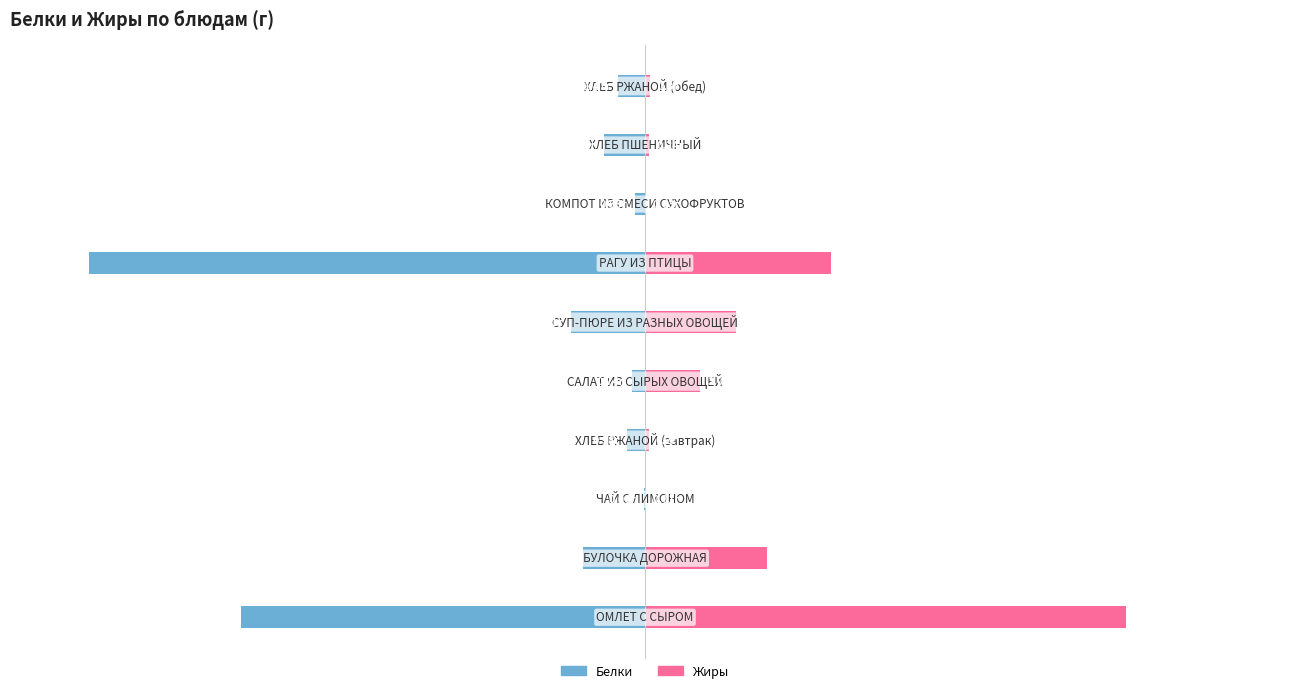

What are all the series names shown in the legend?

Белки, Жиры